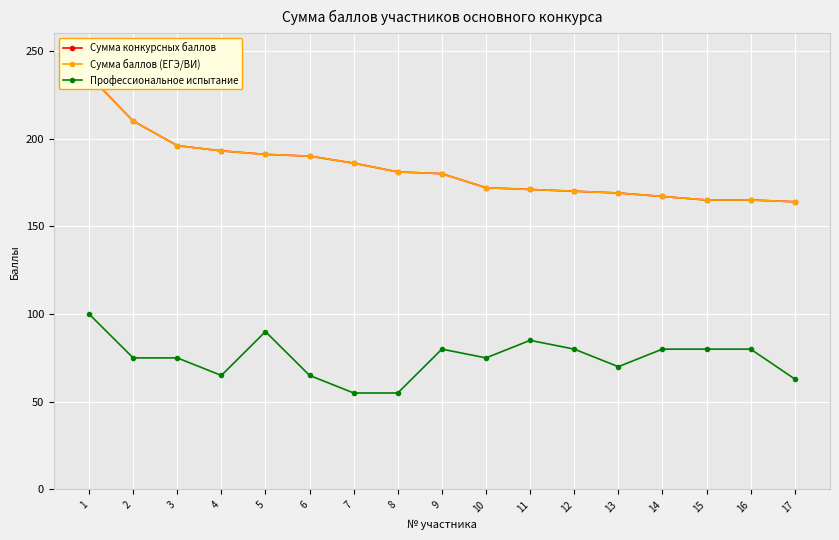

Which series has the widest spread of values?

Сумма конкурсных баллов